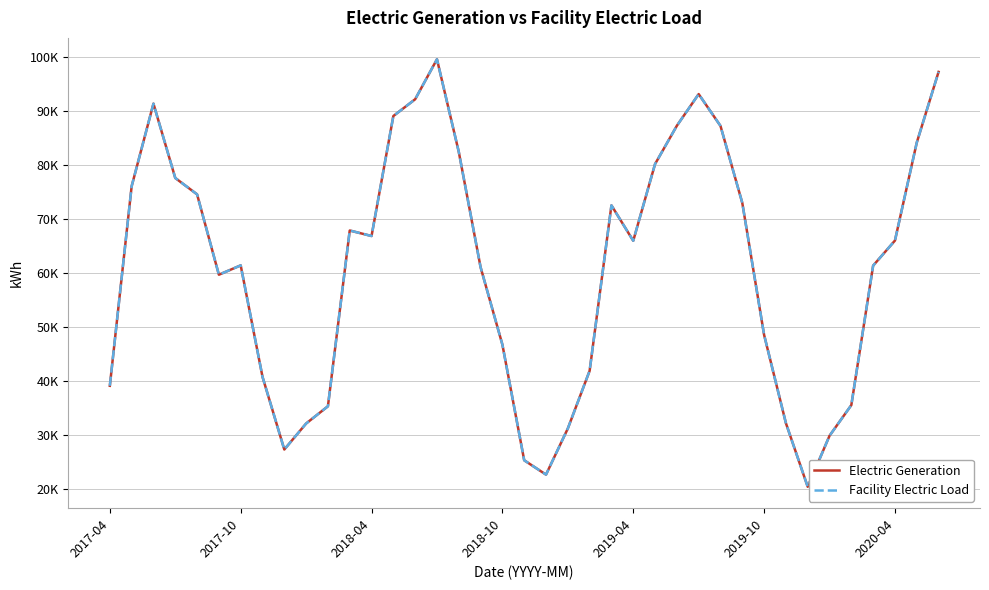

Is this an area chart (filled region under the line)?

No